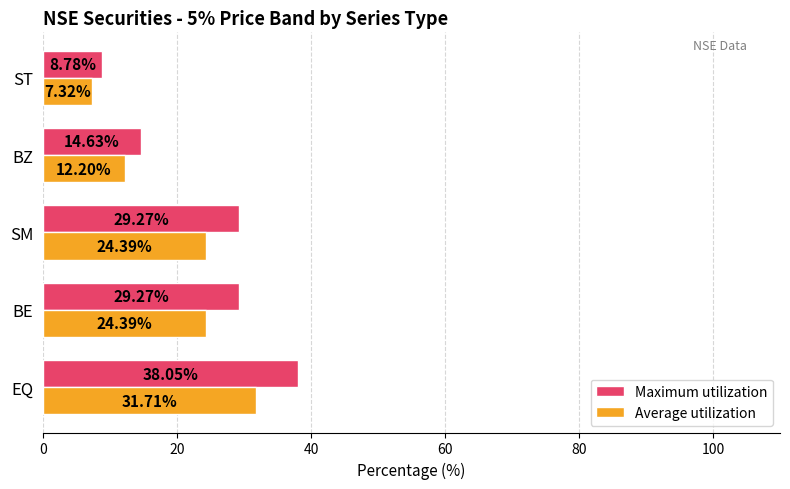

What is the difference between the maximum and second lowest values in the Average utilization series?

19.5